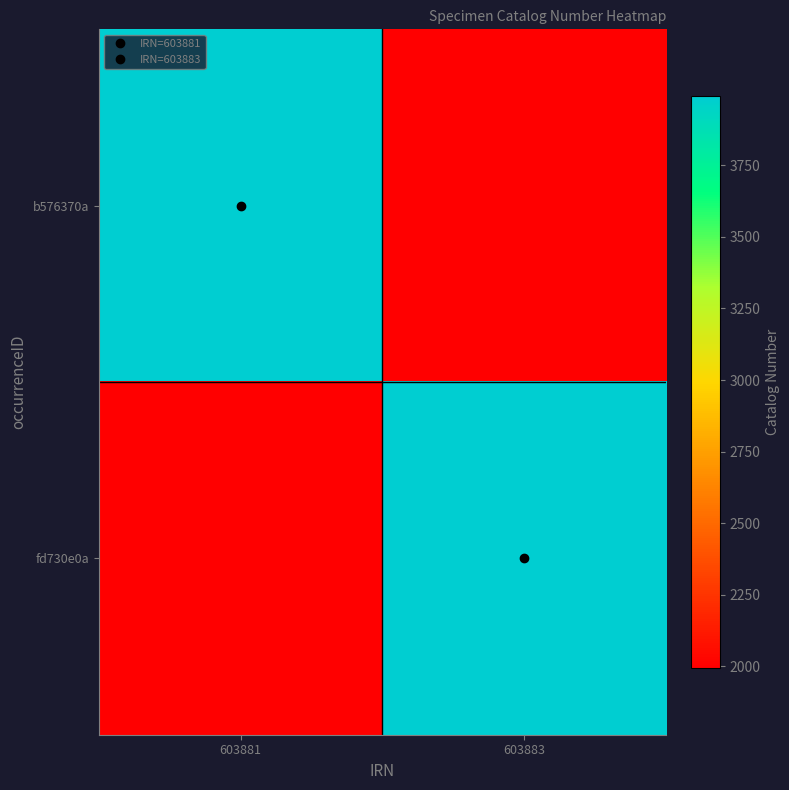

How many data points does each series have?

2